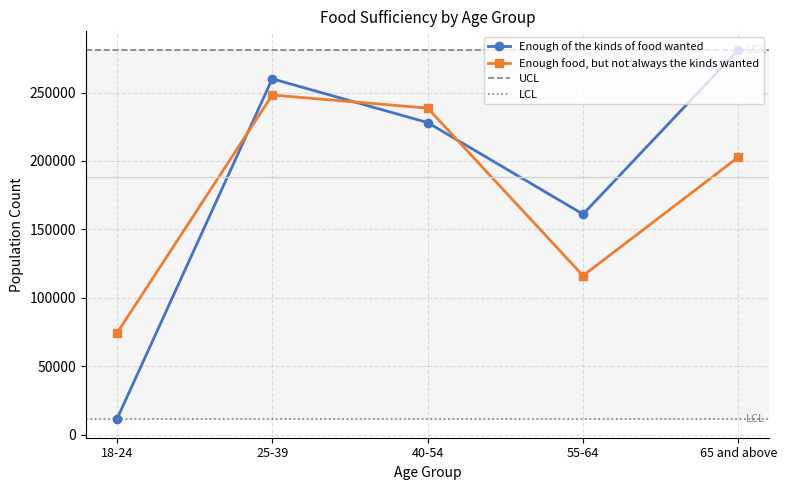

Rank the series at 55-64 from highest to lowest value.

Enough of the kinds of food wanted, Enough food, but not always the kinds wanted